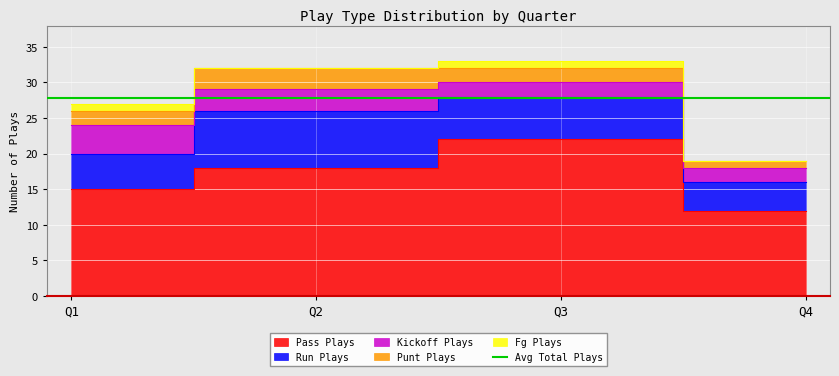

What is the value of the run_plays point at the 1st from the left?

5